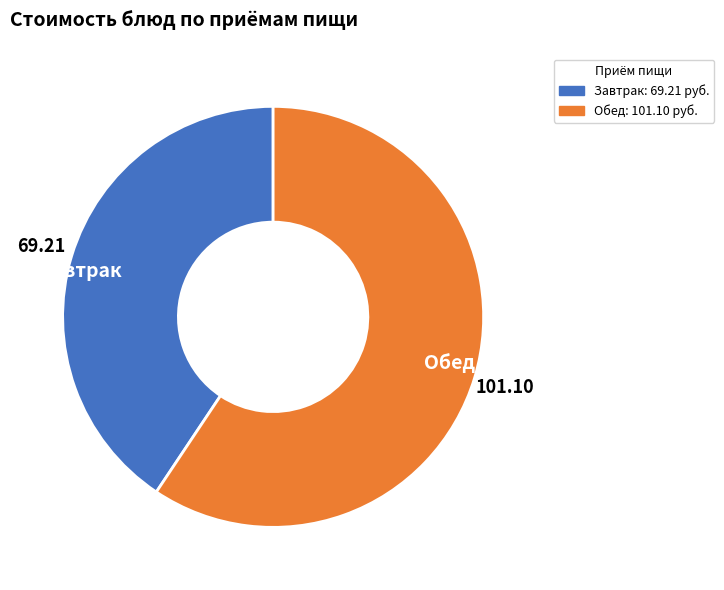

What is the majority slice?

Обед